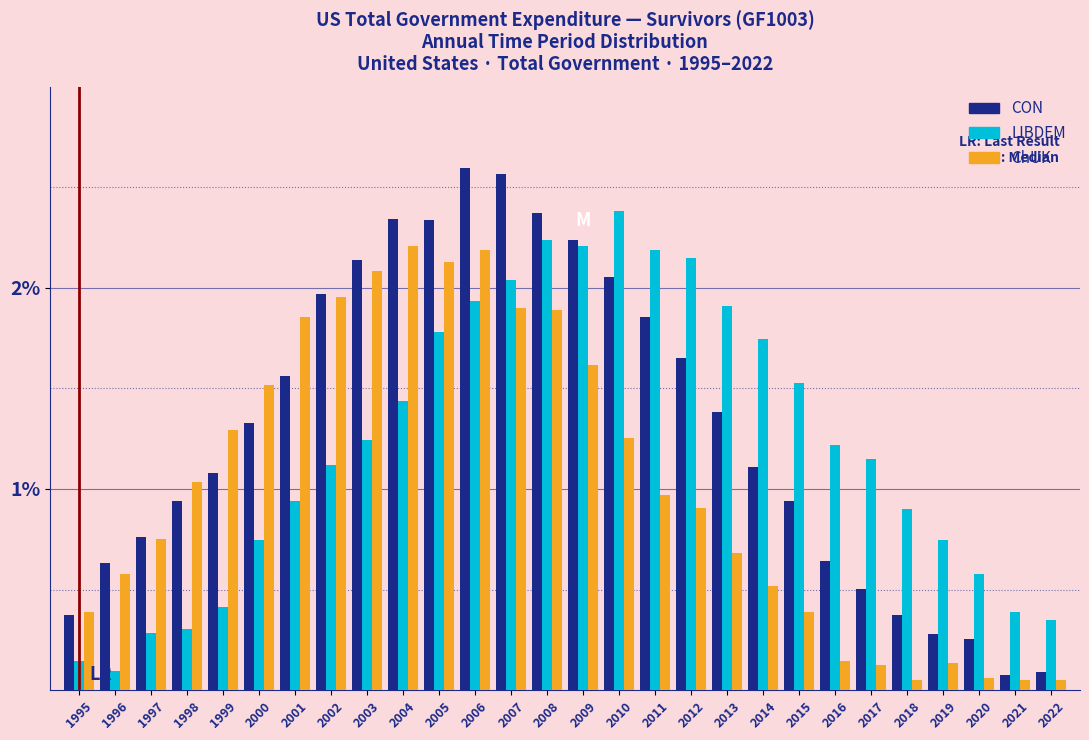

Which series has the largest range (max minus min)?

CON